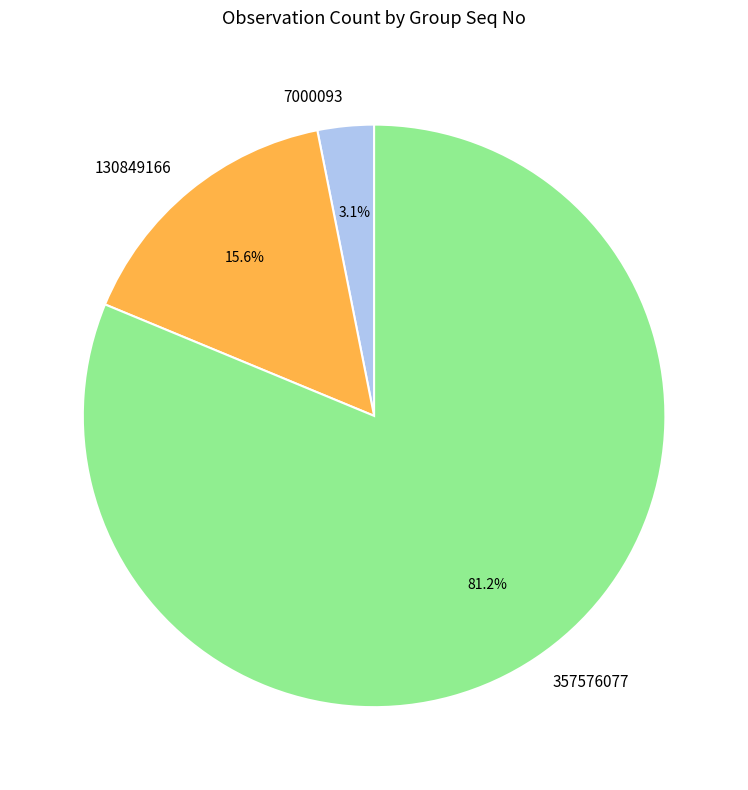

To the nearest percent, what percentage of the pie is 357576077?

81%